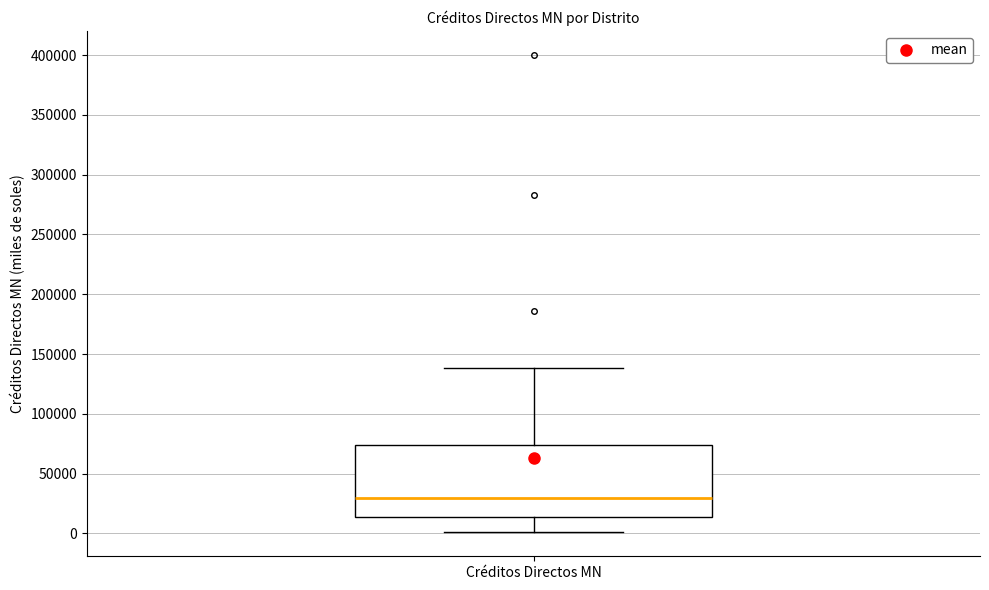

Read this box plot against the y-axis: the position of the median line, the range covered by the box, and the ends of both whiskers. The values are not printed on the chart, so give them approximately, as read against the axis.

median 30000, box 15000 to 75000, whiskers 0 to 140000